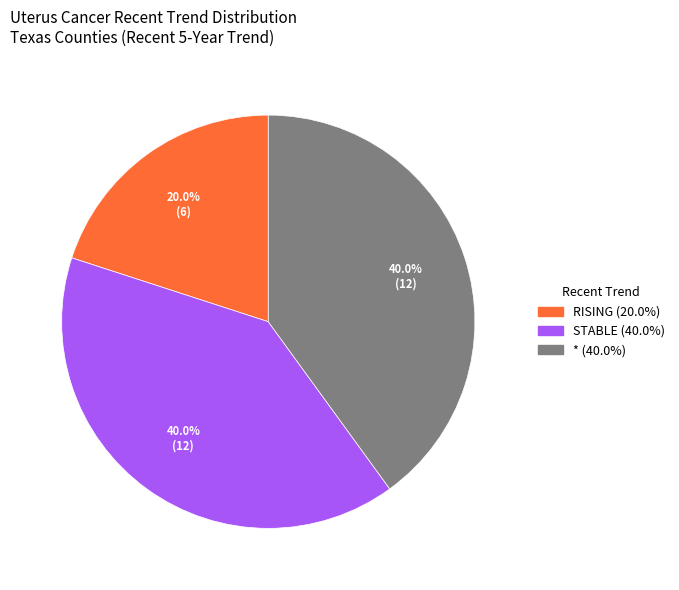

Count the number of slices in the pie.

3